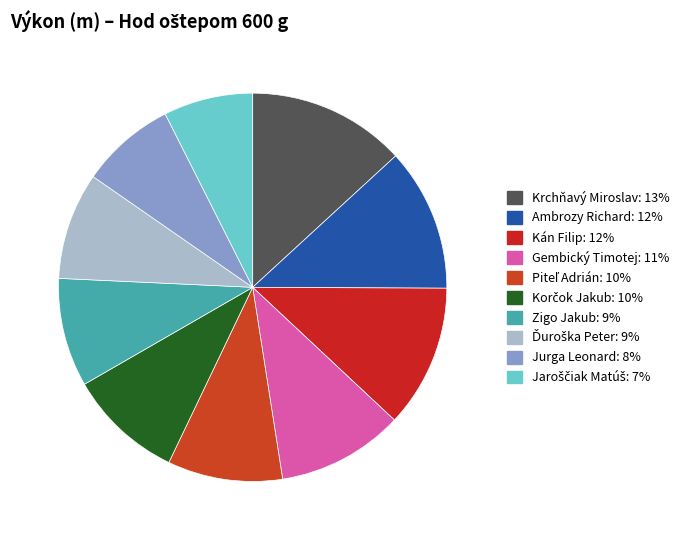

How many segments does this pie chart have?

10